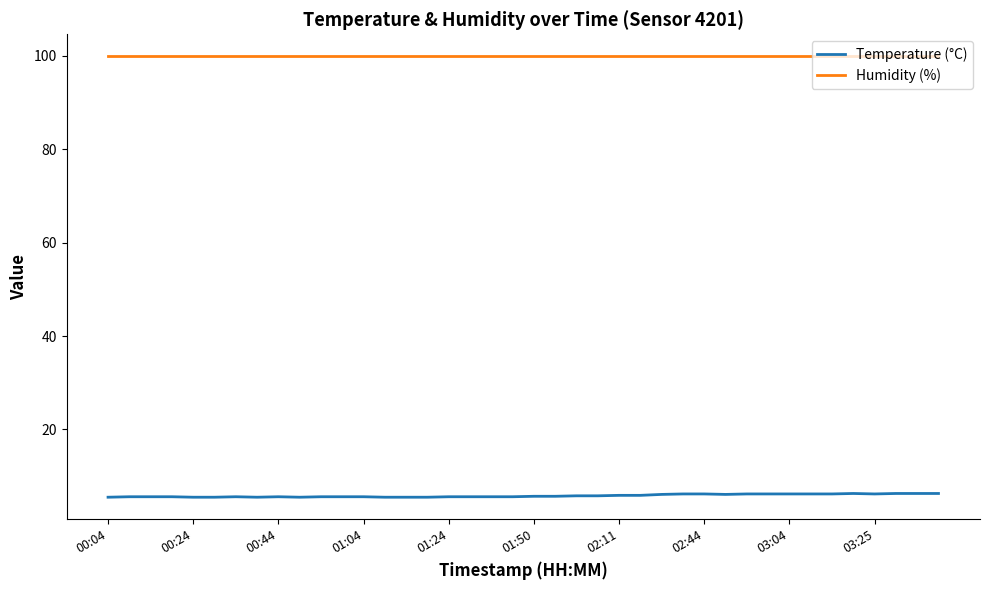

Rank the series by their average value, from highest to lowest.

Humidity (%), Temperature (°C)